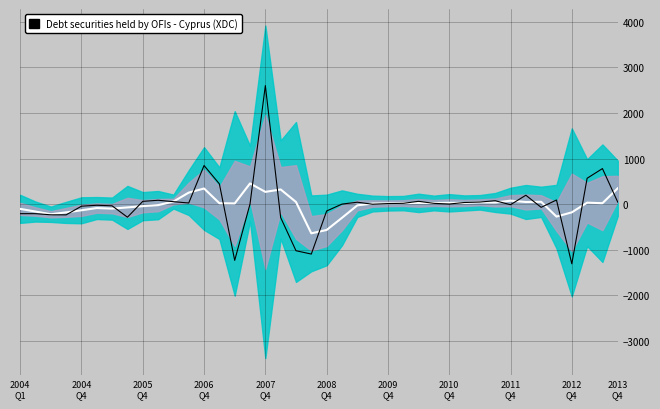

What is the difference between the second highest and second lowest values in the OBS_VALUE series?

2082.0